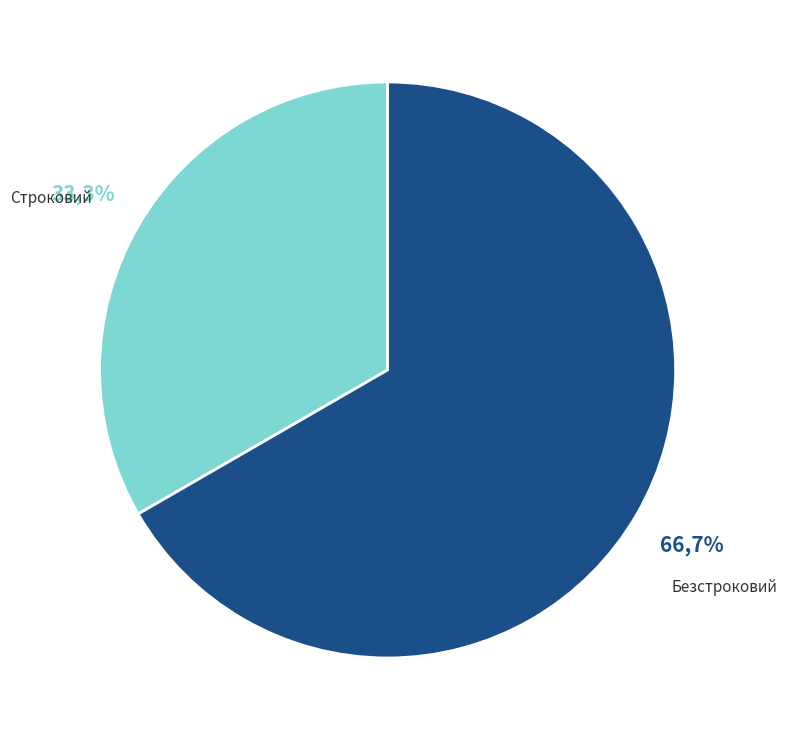

To the nearest percent, what portion does Безстроковий represent?

67%